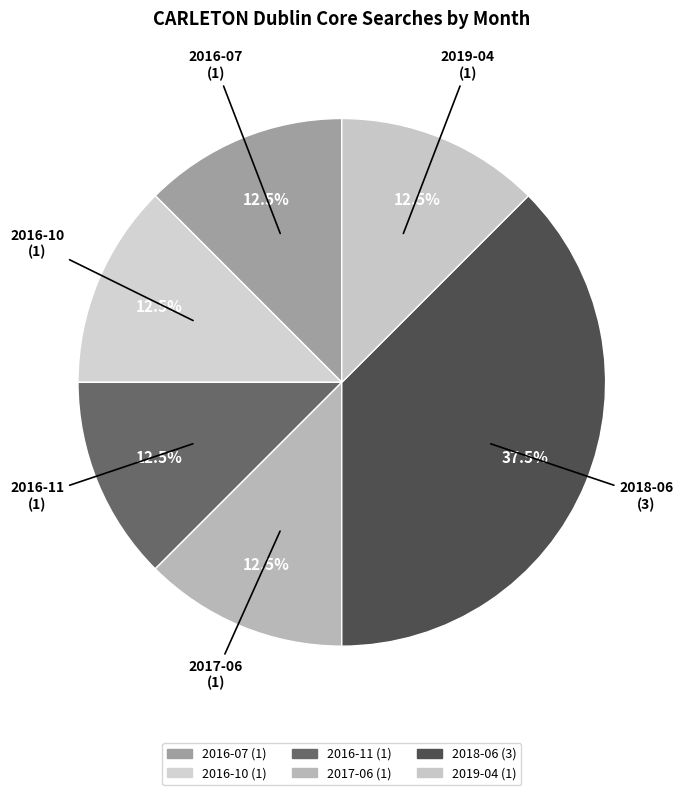

Is 2017-06 the majority of the pie?

No